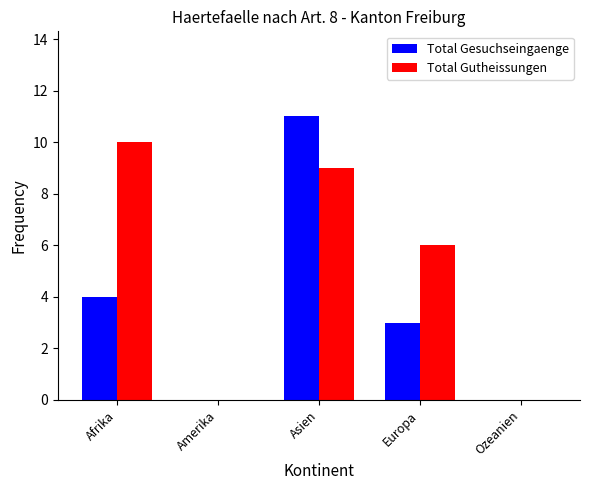

Is it true that Total Gutheissungen equals 2 at Afrika?

False